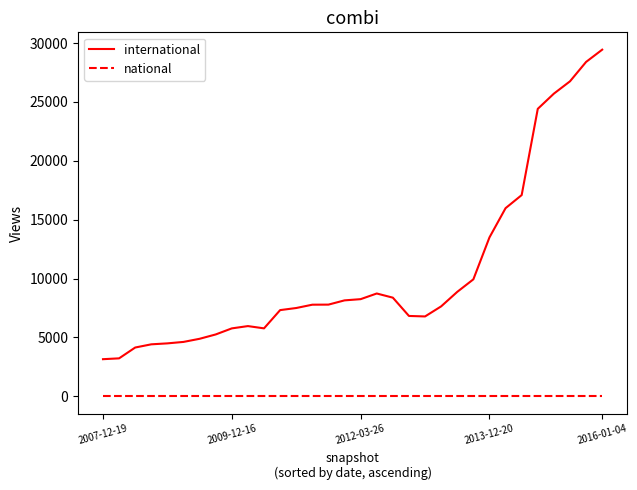

Which series has the largest total across all categories?

international